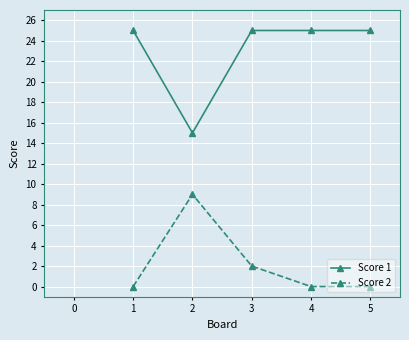

Which series has the largest range (max minus min)?

Score 1